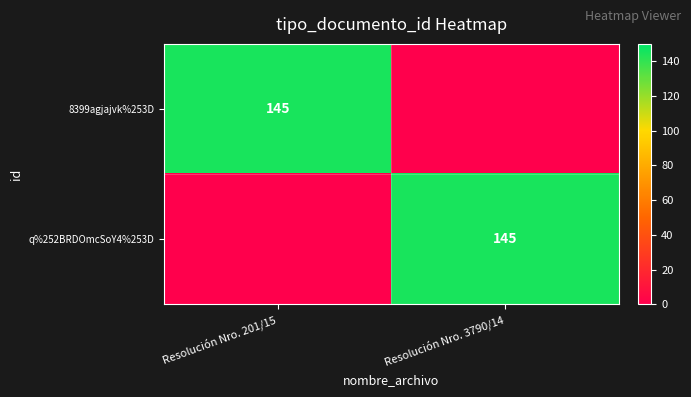

Is it true that 8399agjajvk%253D equals 145 at Resolución Nro. 201/15?

True